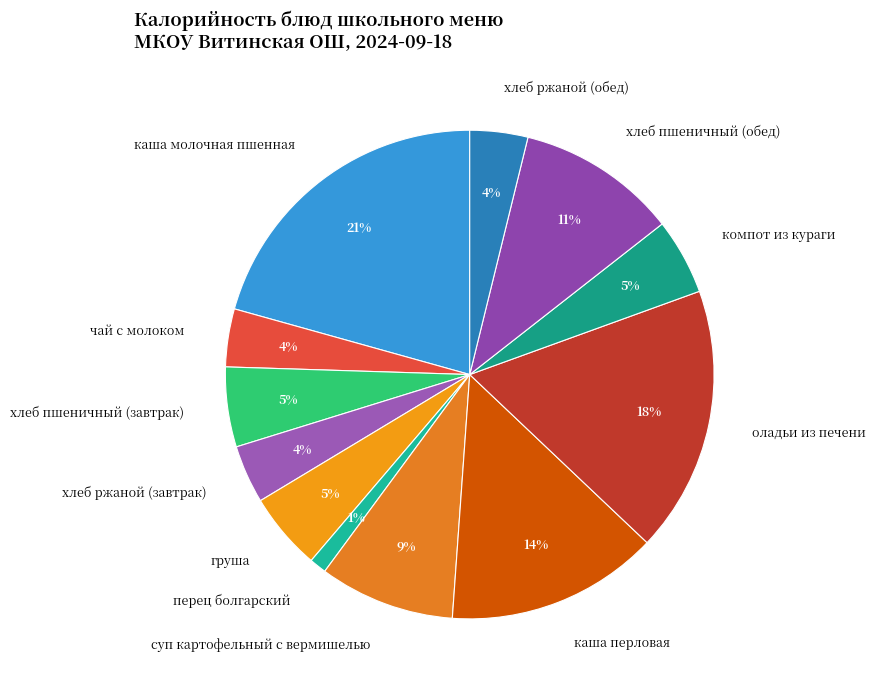

To the nearest percent, what portion does компот из кураги represent?

5%